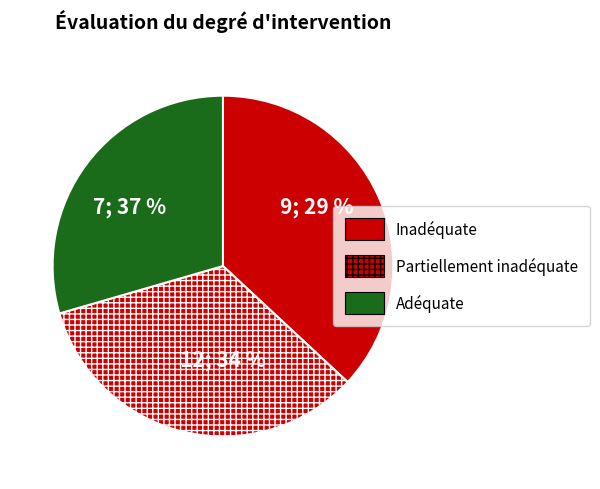

True or false: pct75 accounts for 1% of the total.

False